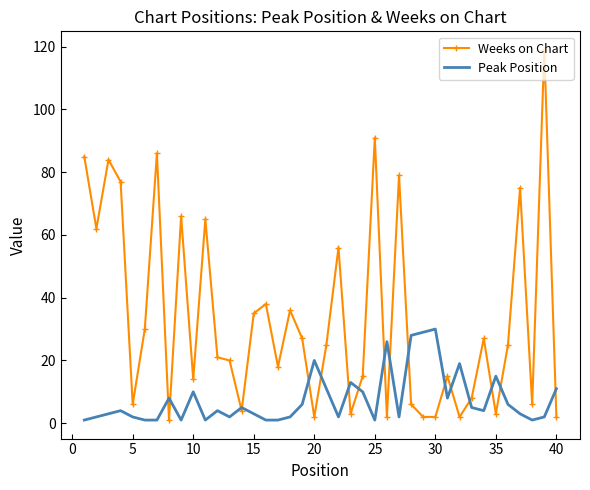

Rank the series by their maximum value, from highest to lowest.

Weeks on Chart, Peak Position